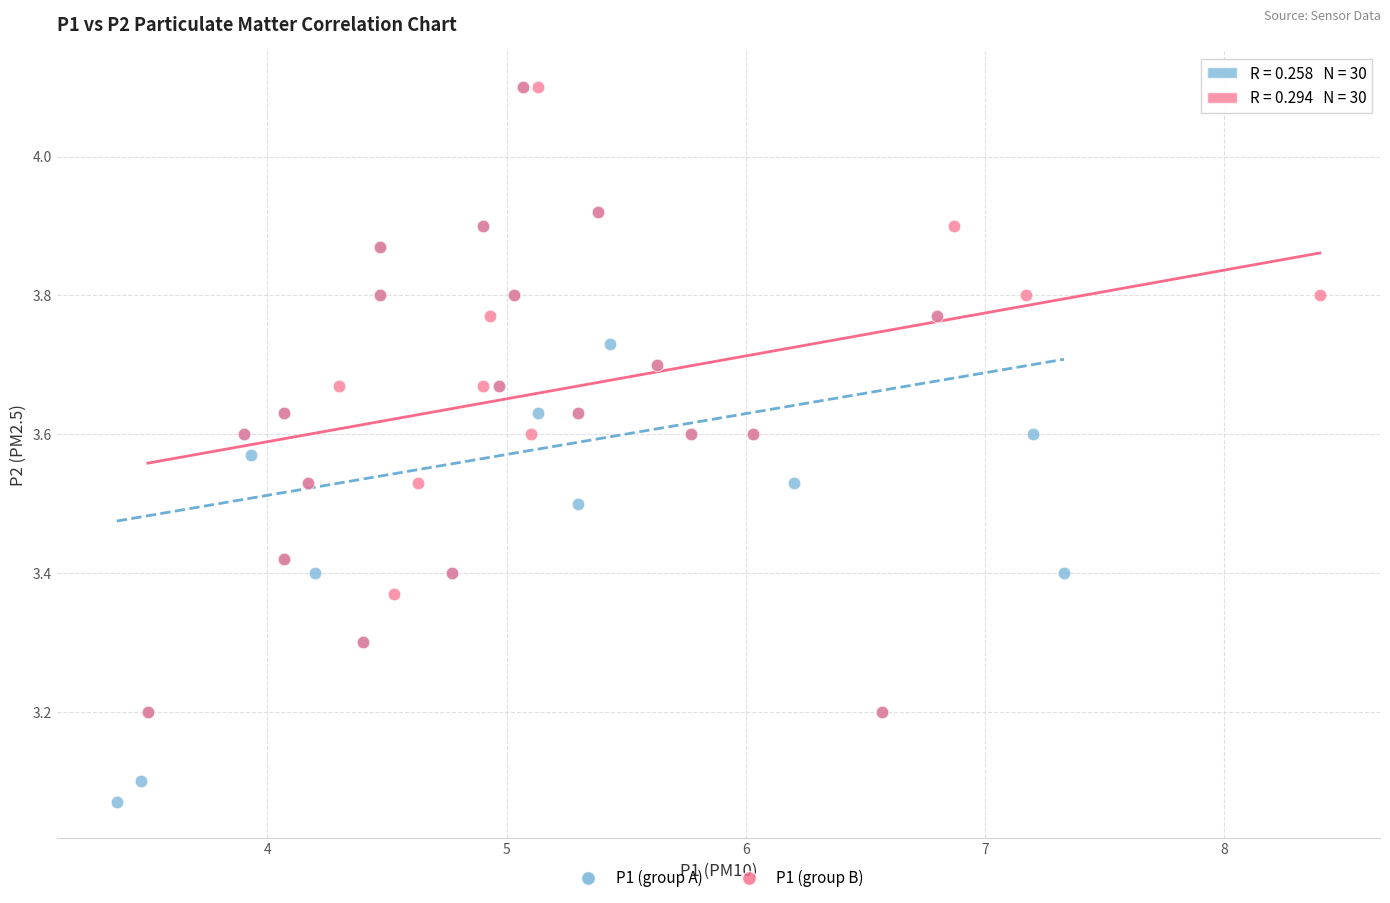

Which series has the widest spread of Y values?

P1 (group A)